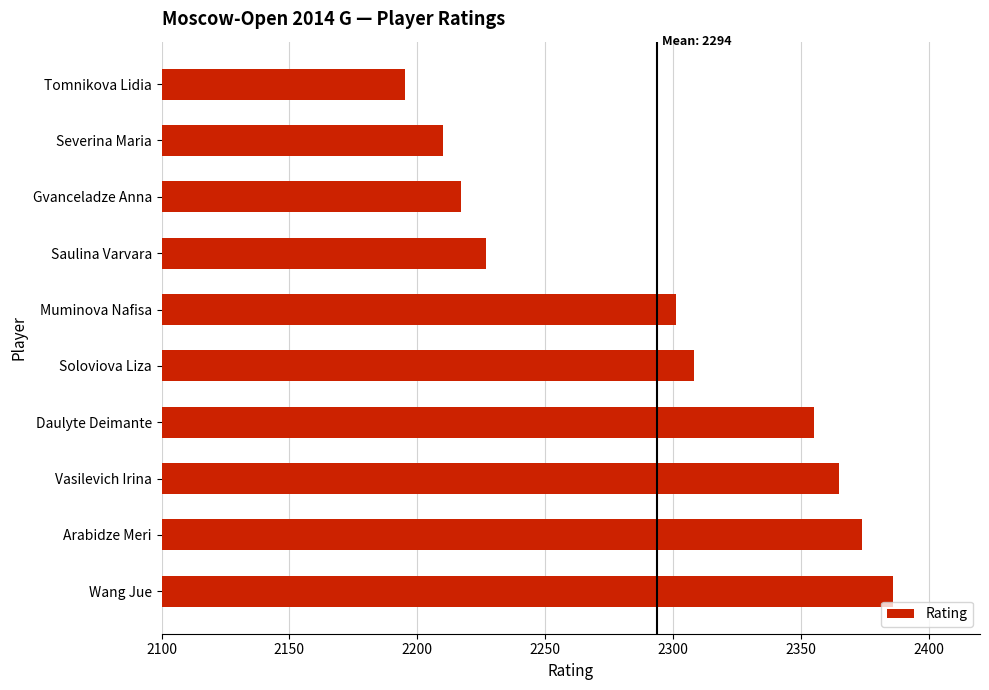

Approximately how many times larger is the value at Arabidze Meri compared to Severina Maria?

1.1